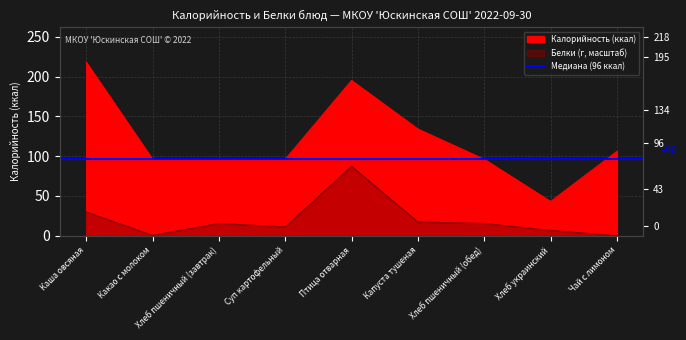

What is the sum of all Калорийность values?

1080.0